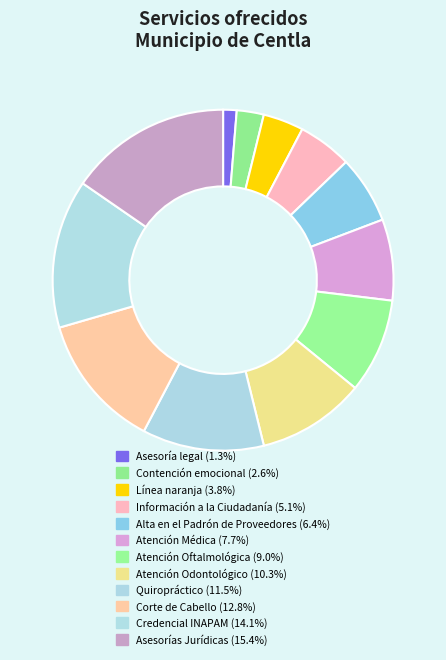

What percentage is the Asesorías Jurídicas slice, to the nearest percent?

15%